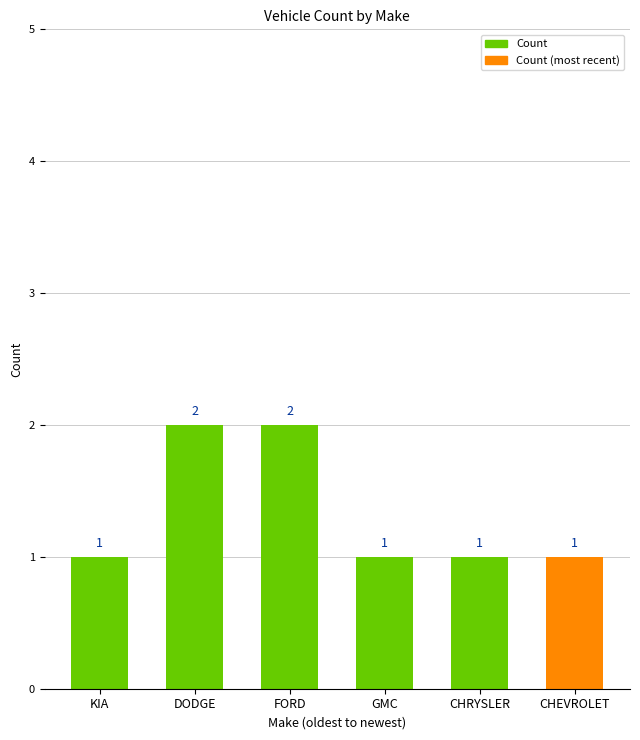

How many data points does each series have?

6